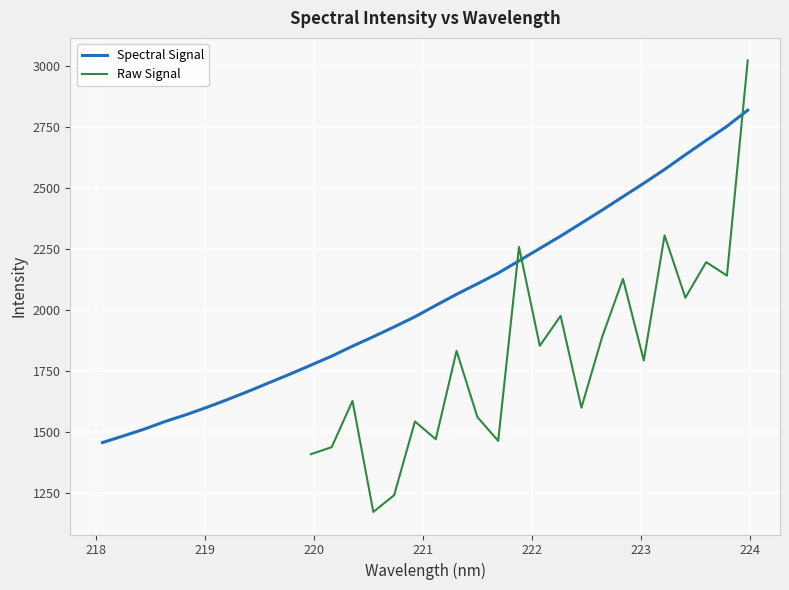

List the labels in order of value, smallest first.

218.0596, 218.2508, 218.442, 218.6332, 218.8244, 219.0156, 219.2067, 219.3979, 219.589, 219.7801, 219.9712, 220.1623, 220.3533, 220.5444, 220.7354, 220.9264, 221.1174, 221.3083, 221.4993, 221.6902, 221.8812, 222.0721, 222.263, 222.4538, 222.6447, 222.8355, 223.0264, 223.2172, 223.408, 223.5987, 223.7895, 223.9802